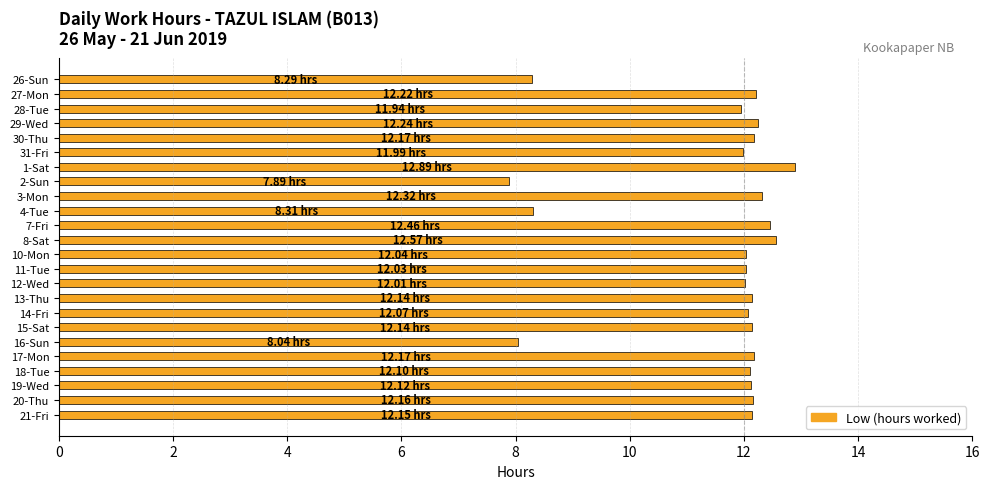

What is the sum of the values at 12-Wed and 14-Fri?

24.1